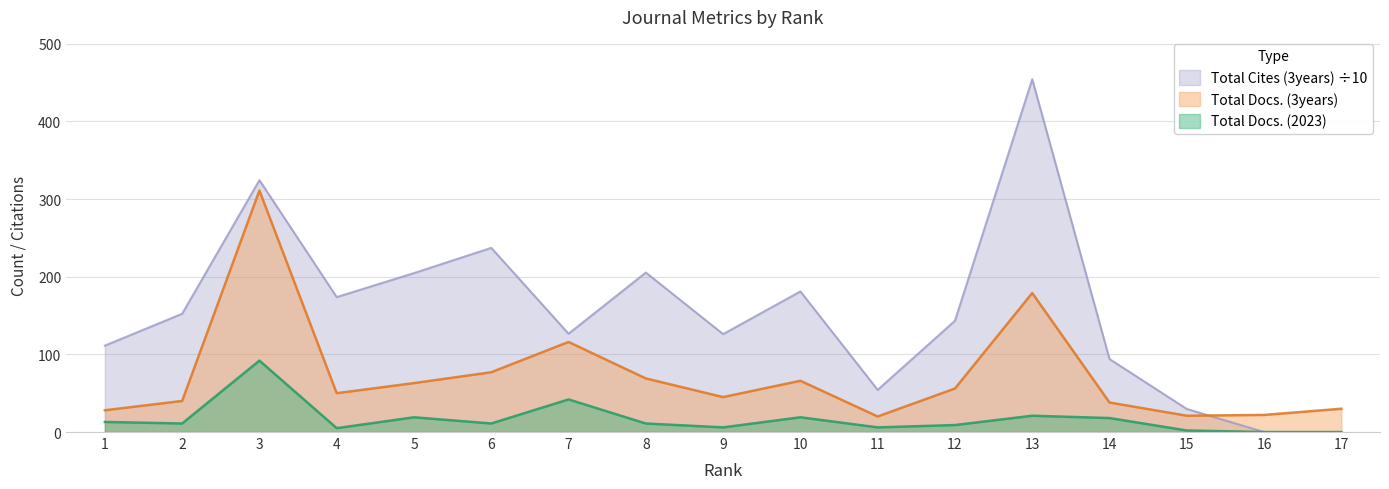

At which category does Total Docs. (3years) reach its first local peak?

3